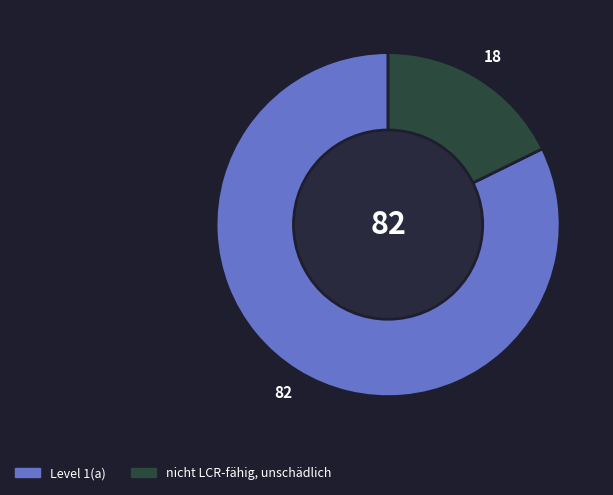

Is the sum of Level 1(a) and nicht LCR-fähig, unschädlich greater than half?

Yes